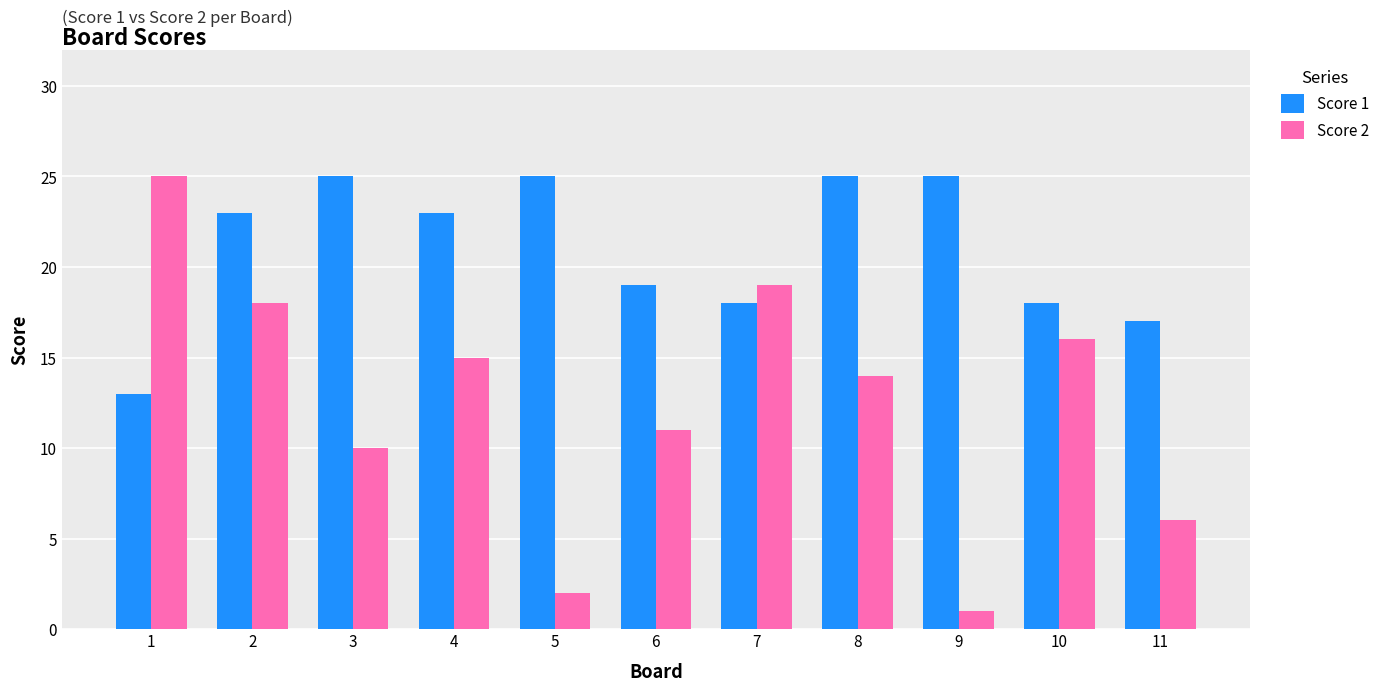

List the series in order of their overall mean, lowest first.

Score 2, Score 1